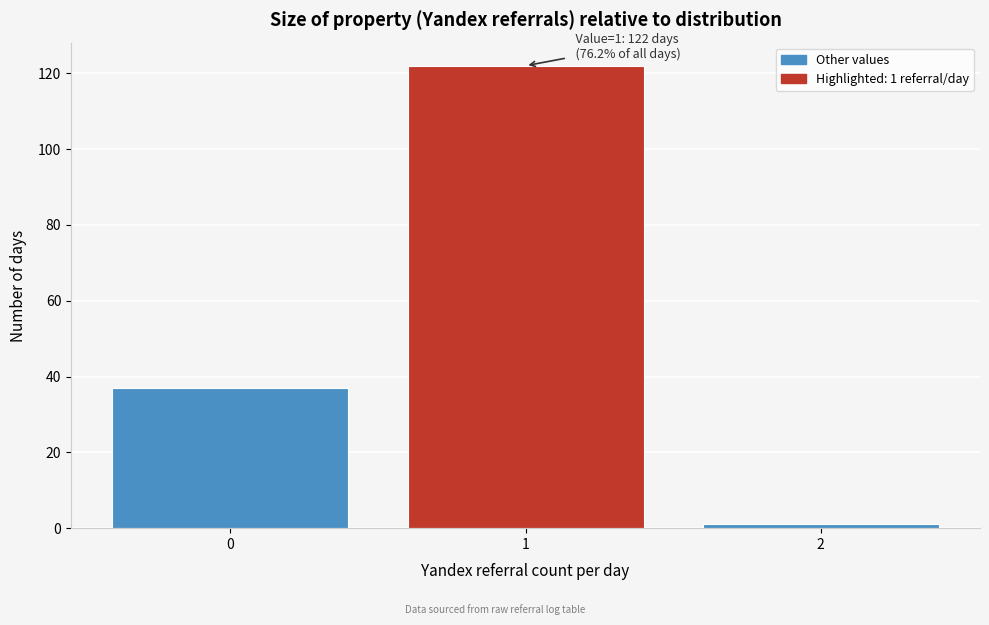

Which range on the x-axis has the tallest bar?

0.5 to 1.5